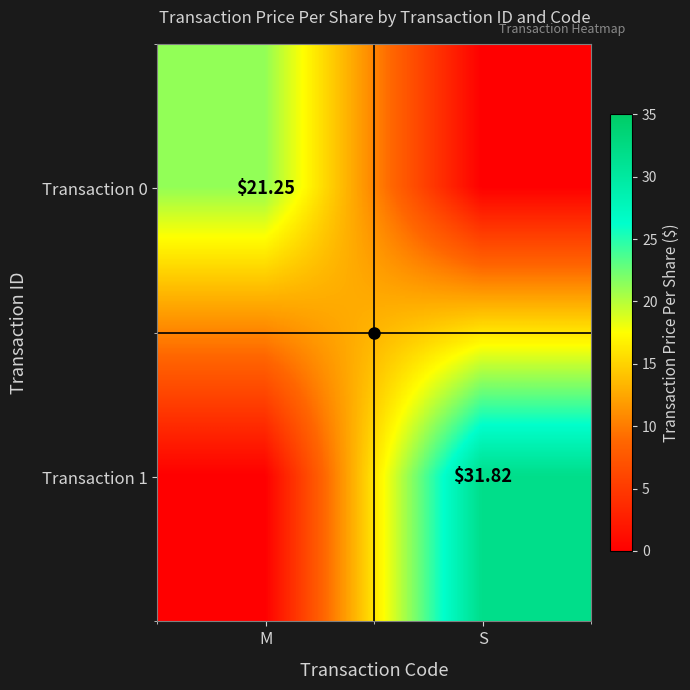

At which label does Transaction 0 reach its peak?

M